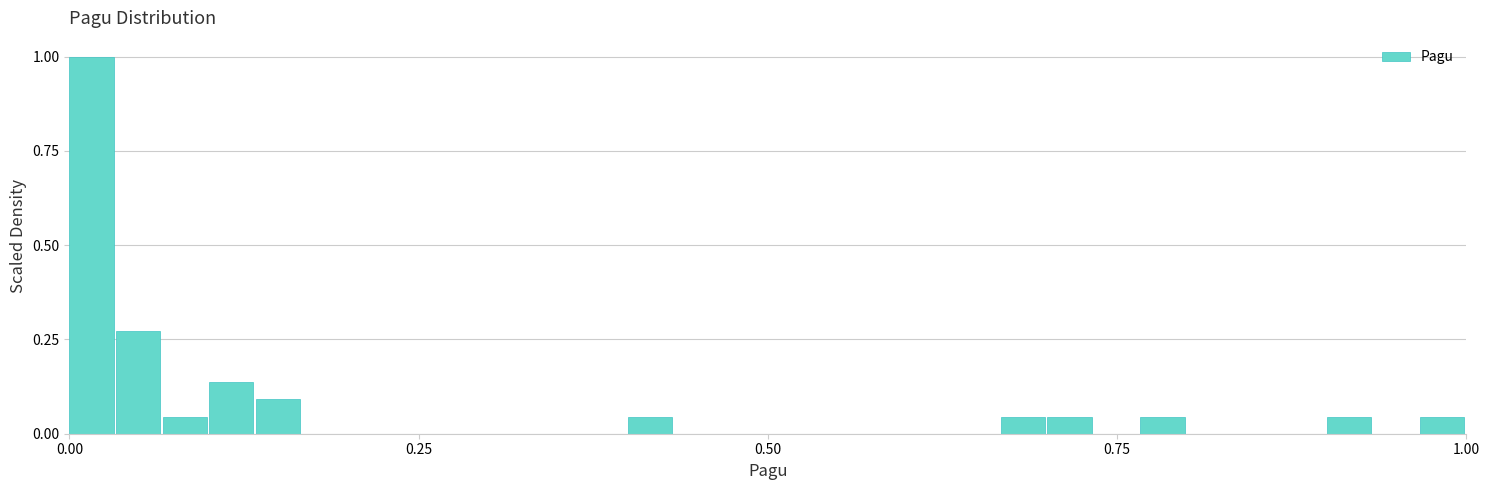

Read against the x-axis, roughly where is the centre of the tallest bar?

0.00